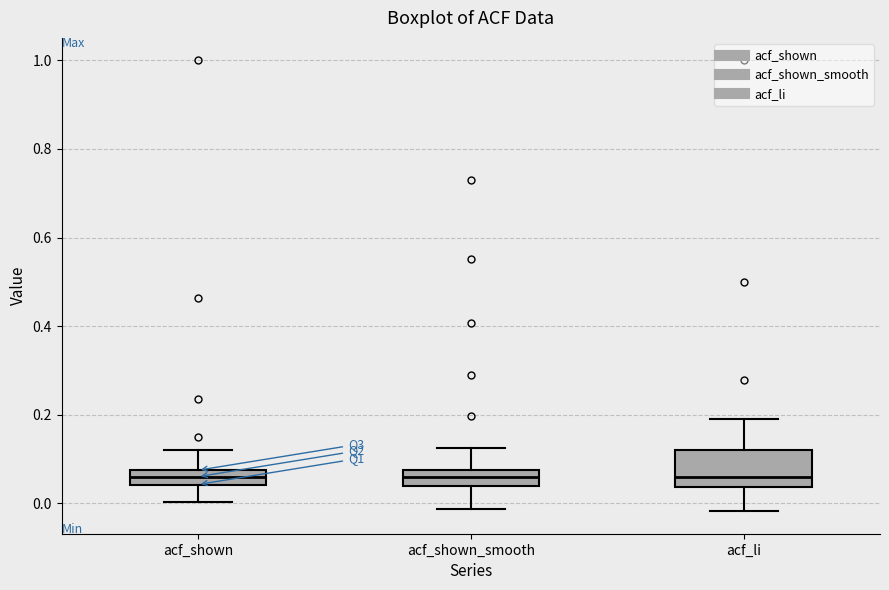

Comparing the boxes themselves (not the whiskers), which one is the tallest?

acf_li